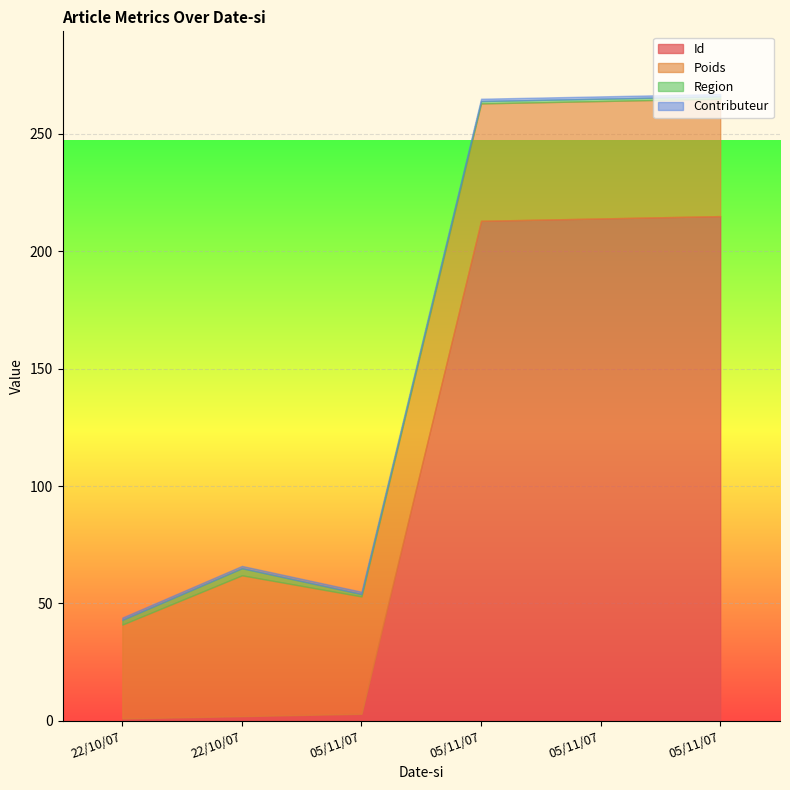

Reading left to right, transcribe all the data shown in this chart.

Id: 1	2	3	213	214	215
Poids: 40	60	50	50	50	50
Region: 2	3	1	1	1	1
Contributeur: 1	1	1	1	1	1